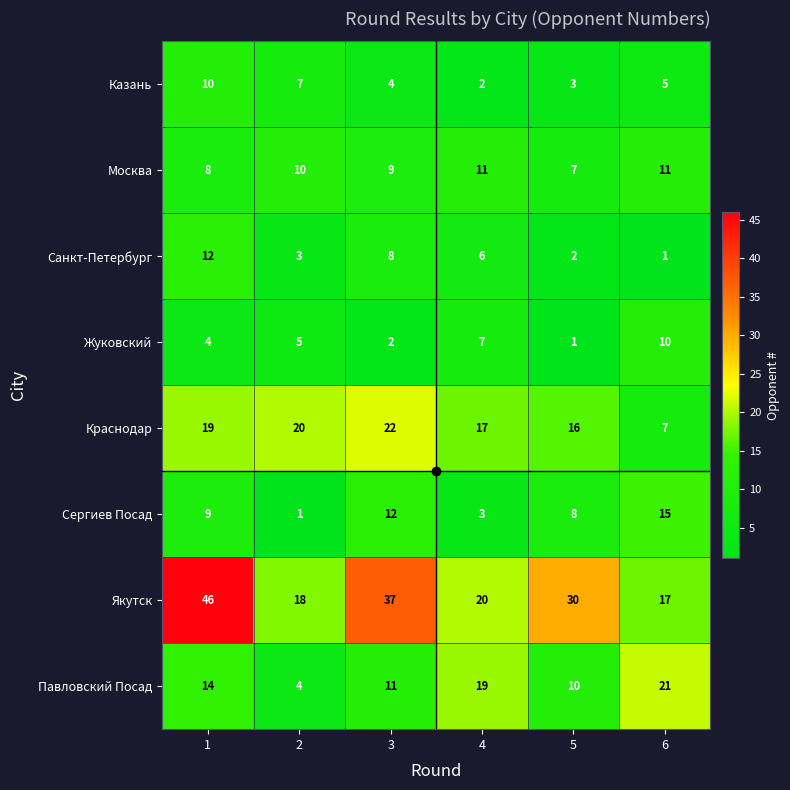

At which category is the sum across all series the highest?

1